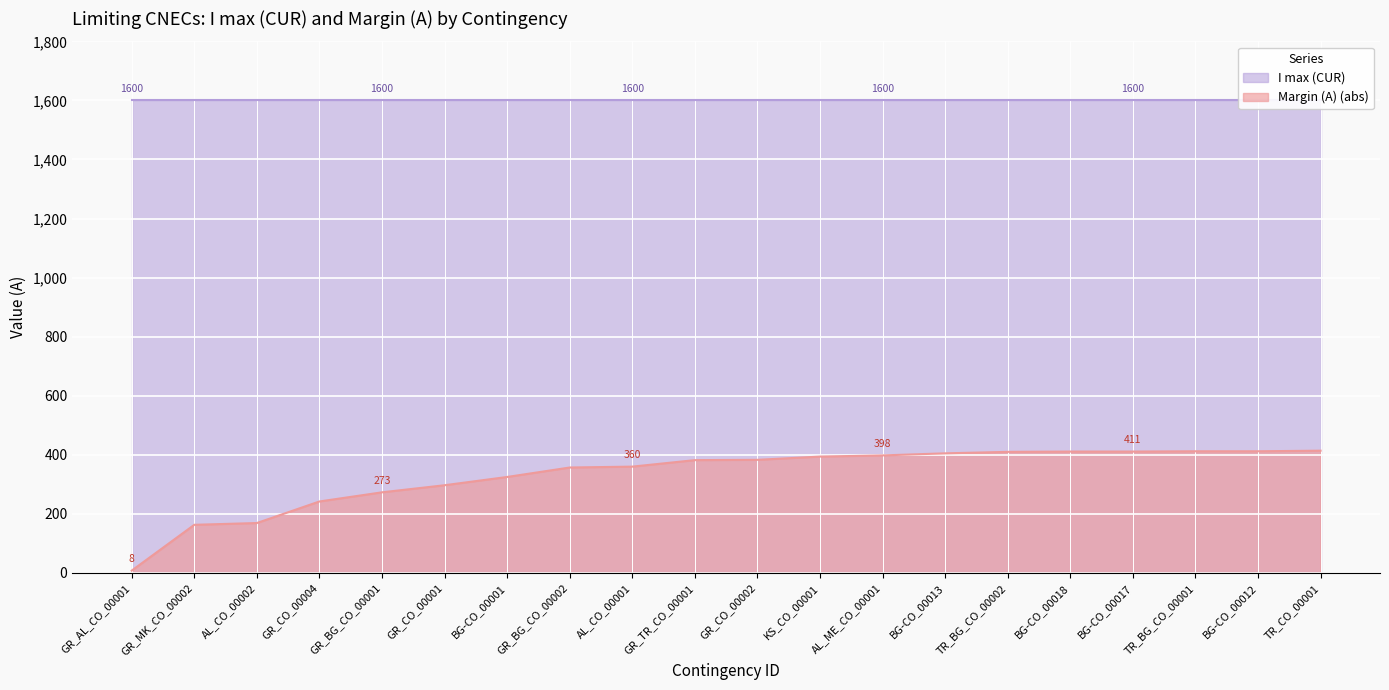

Rank the categories by value from lowest to highest.

GR_AL_CO_00001, GR_MK_CO_00002, AL_CO_00002, GR_CO_00004, GR_BG_CO_00001, GR_CO_00001, BG-CO_00001, GR_BG_CO_00002, AL_CO_00001, GR_TR_CO_00001, GR_CO_00002, KS_CO_00001, AL_ME_CO_00001, BG-CO_00013, TR_BG_CO_00002, BG-CO_00018, BG-CO_00017, TR_BG_CO_00001, BG-CO_00012, TR_CO_00001